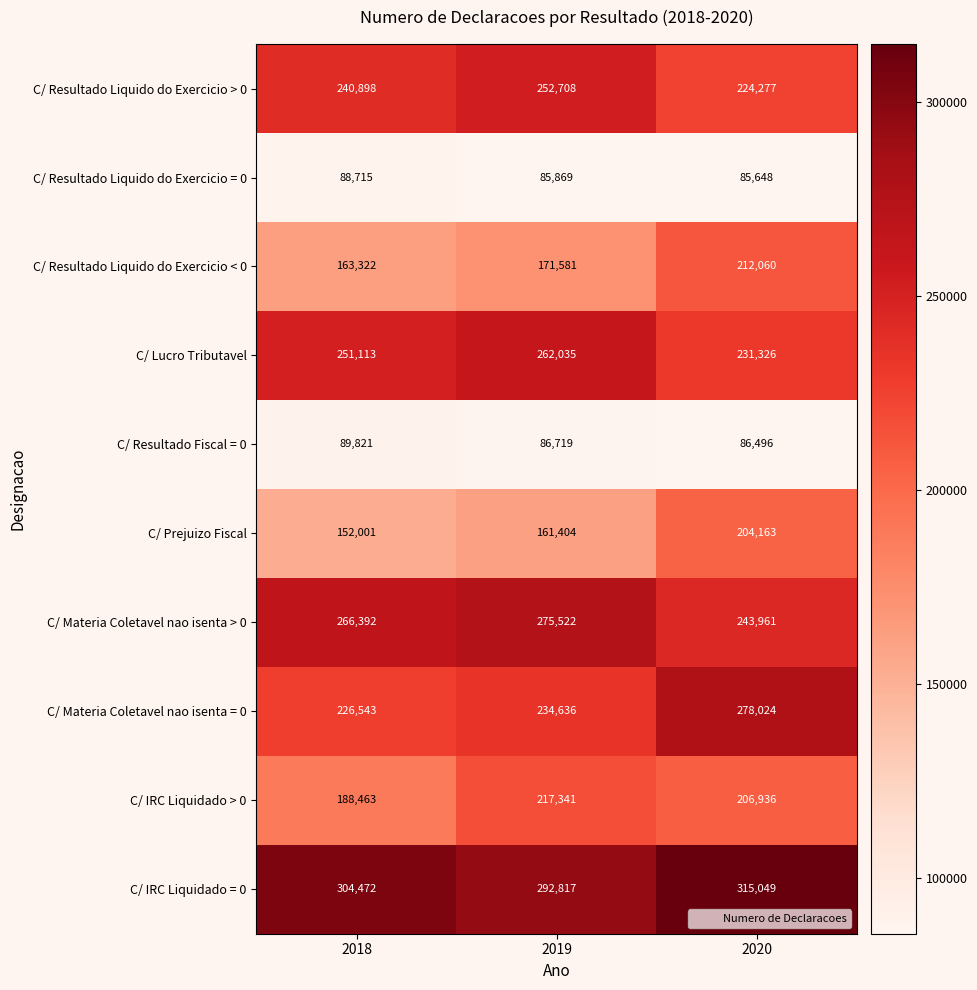

List the series in order of their peak value, lowest first.

C/ Resultado Liquido do Exercicio = 0, C/ Resultado Fiscal = 0, C/ Prejuizo Fiscal, C/ Resultado Liquido do Exercicio < 0, C/ IRC Liquidado > 0, C/ Resultado Liquido do Exercicio > 0, C/ Lucro Tributavel, C/ Materia Coletavel nao isenta > 0, C/ Materia Coletavel nao isenta = 0, C/ IRC Liquidado = 0